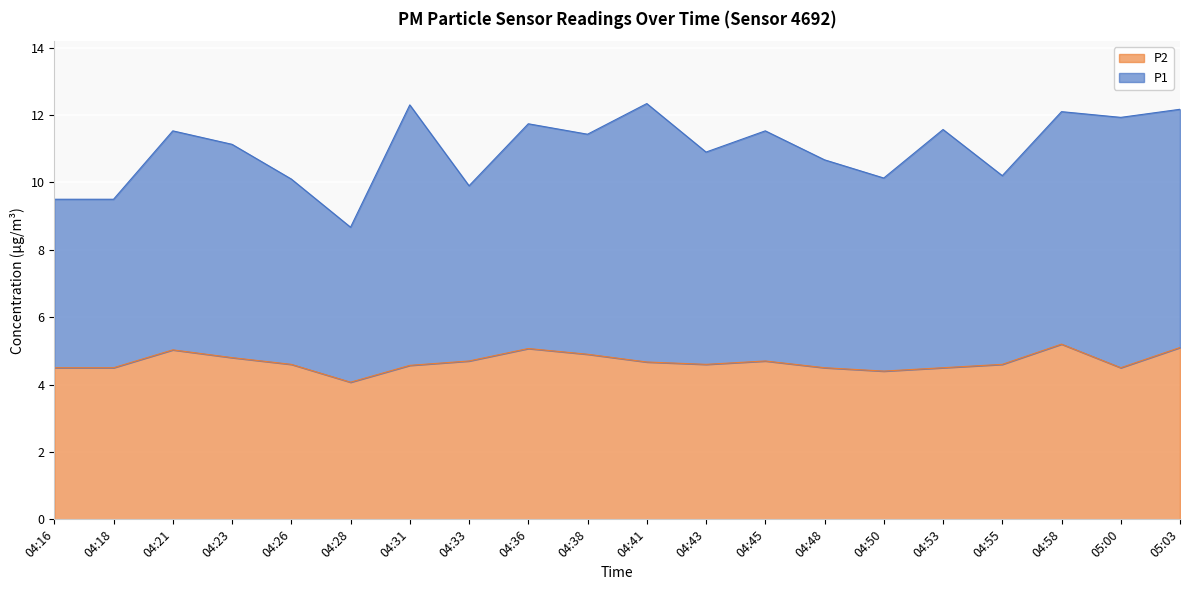

What is the maximum value for P2?

5.2